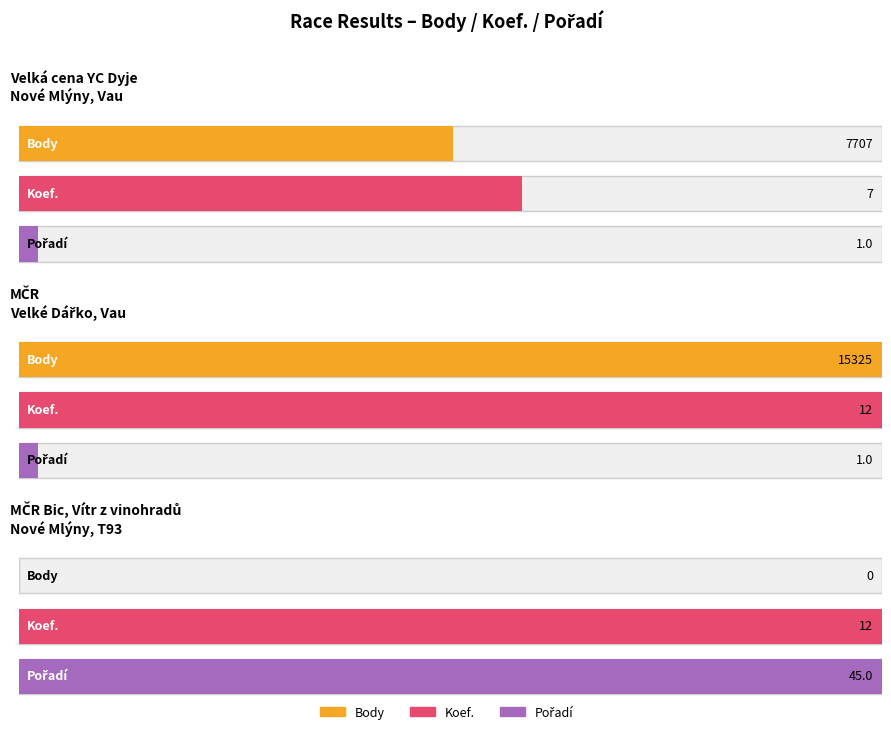

What is the sum of all Koef. values?

31